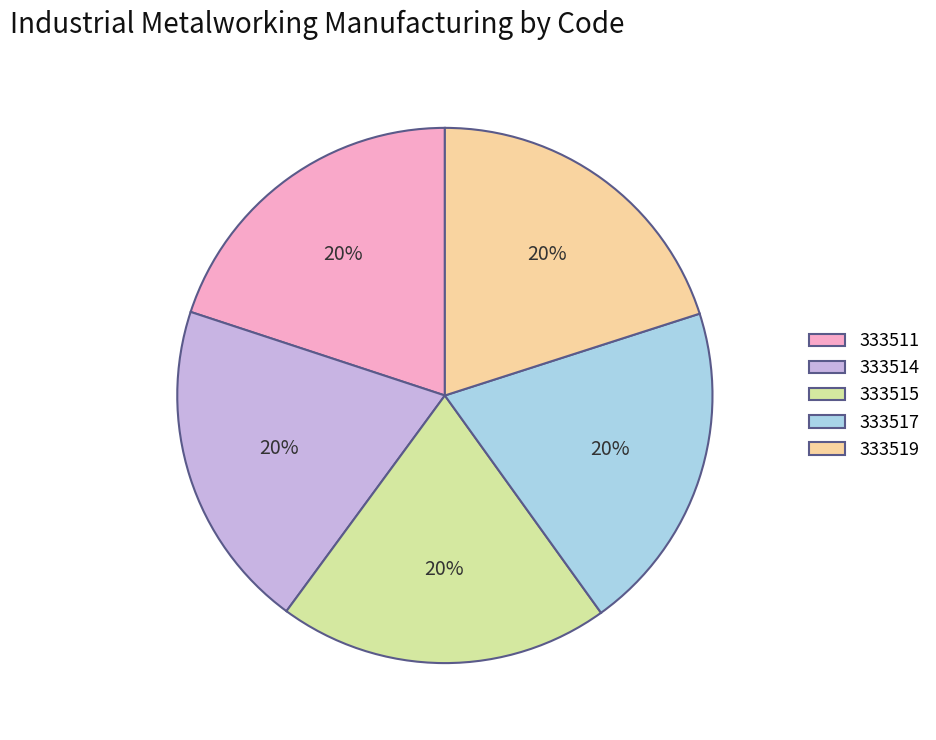

To the nearest percent, what percentage of the pie is 333515?

20%